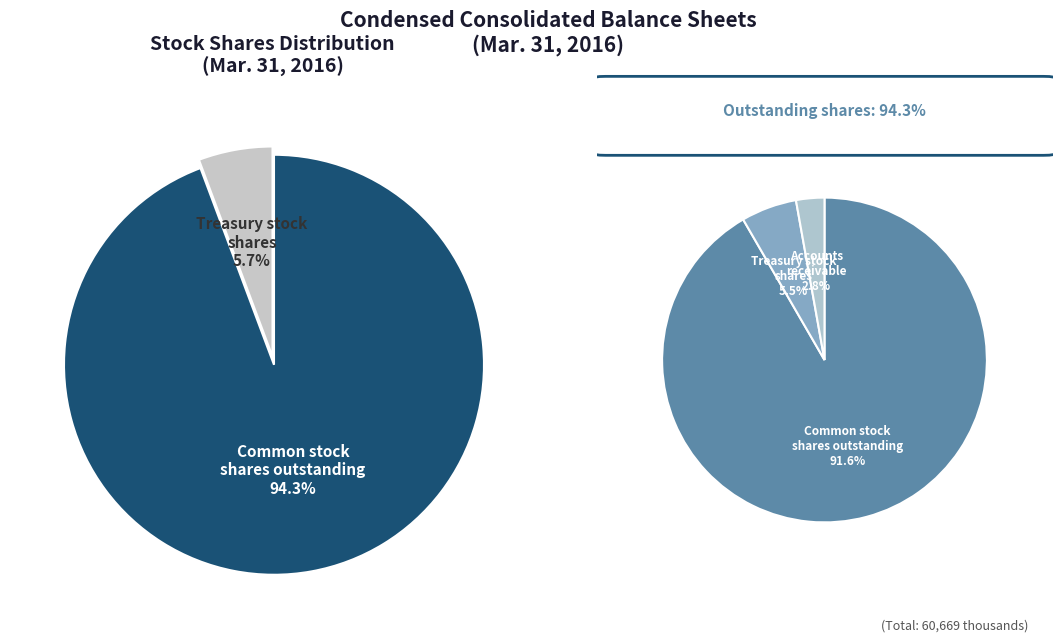

Which slice is the largest?

Common stock, shares outstanding